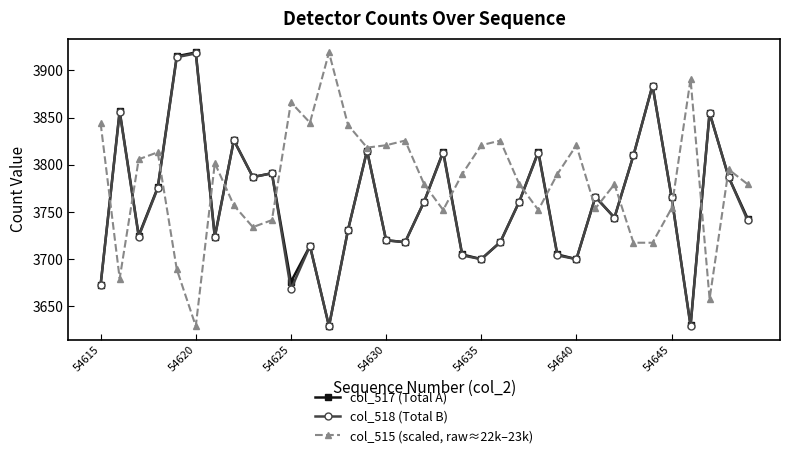

What is the lowest value of the col_517 (Total A) series?

3629.0